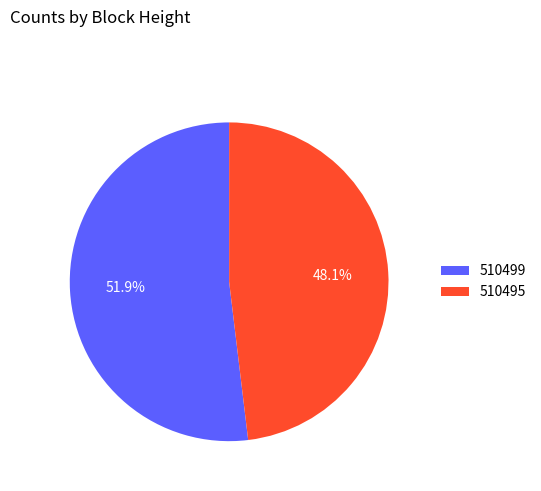

What is the smallest slice in the pie chart?

510495